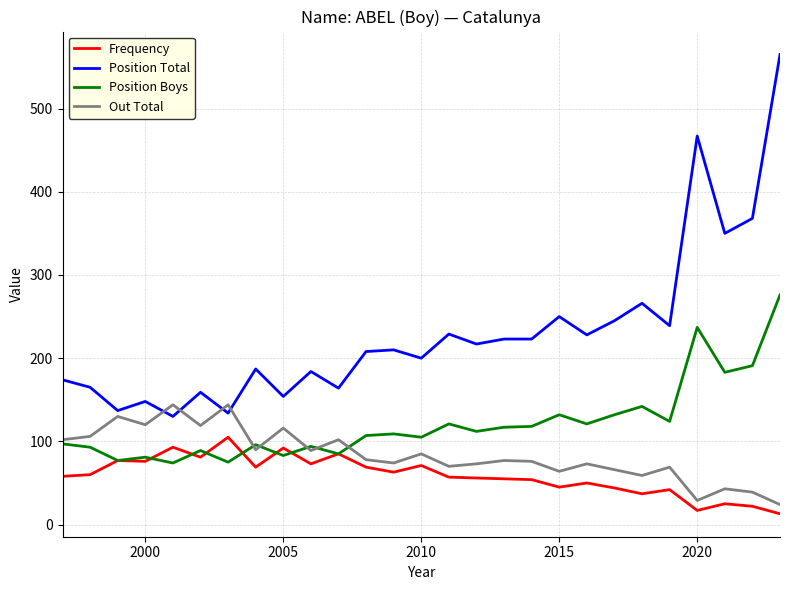

What are all the series names shown in the legend?

Frequency, Position Total, Position Boys, Out Total